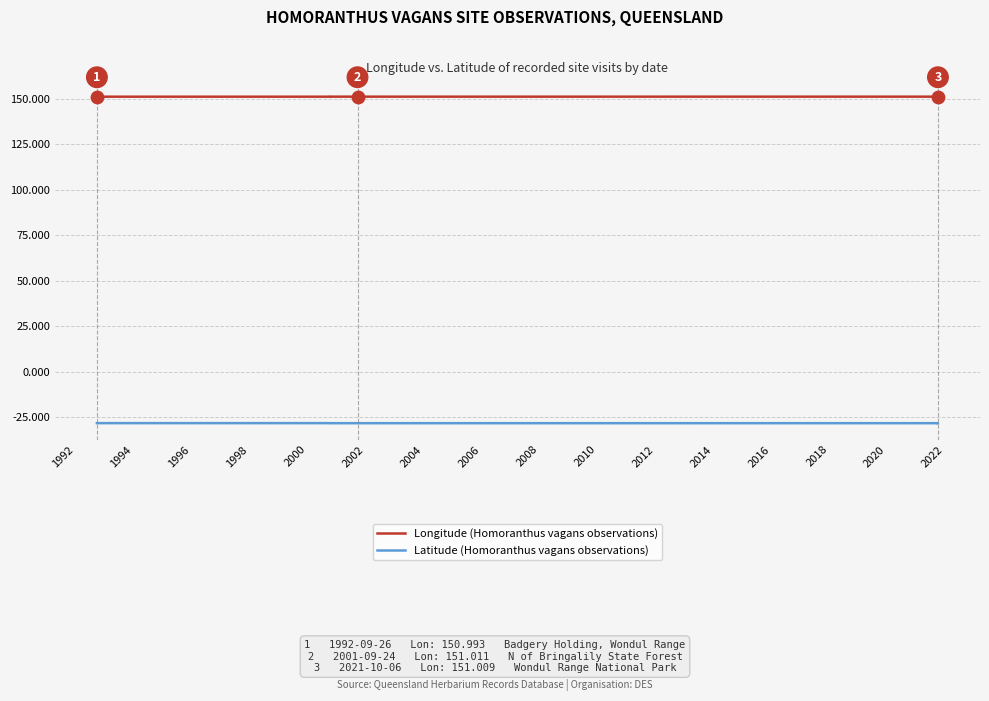

What are all the series names shown in the legend?

Longitude (Homoranthus vagans observations), Latitude (Homoranthus vagans observations)